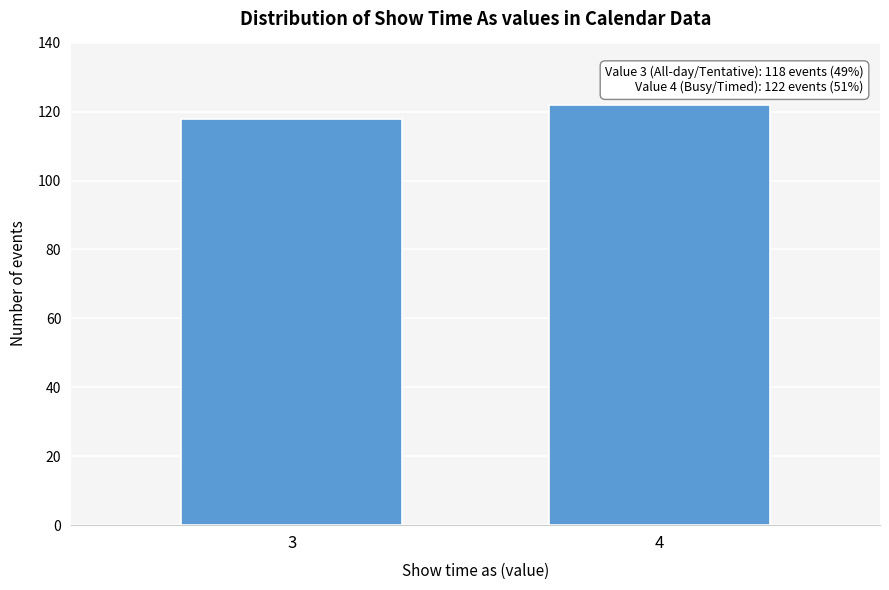

Reading left to right, what are all the values shown in this chart?

118	122